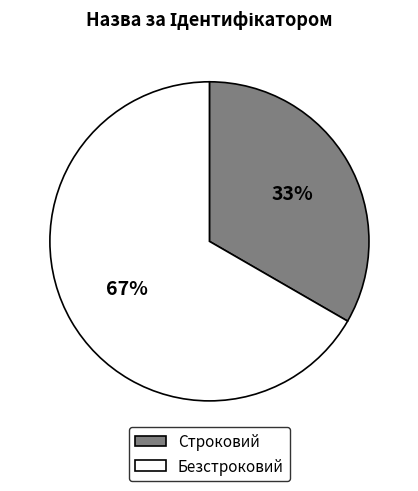

Approximately how many times larger is the value at Строковий compared to Безстроковий?

0.5